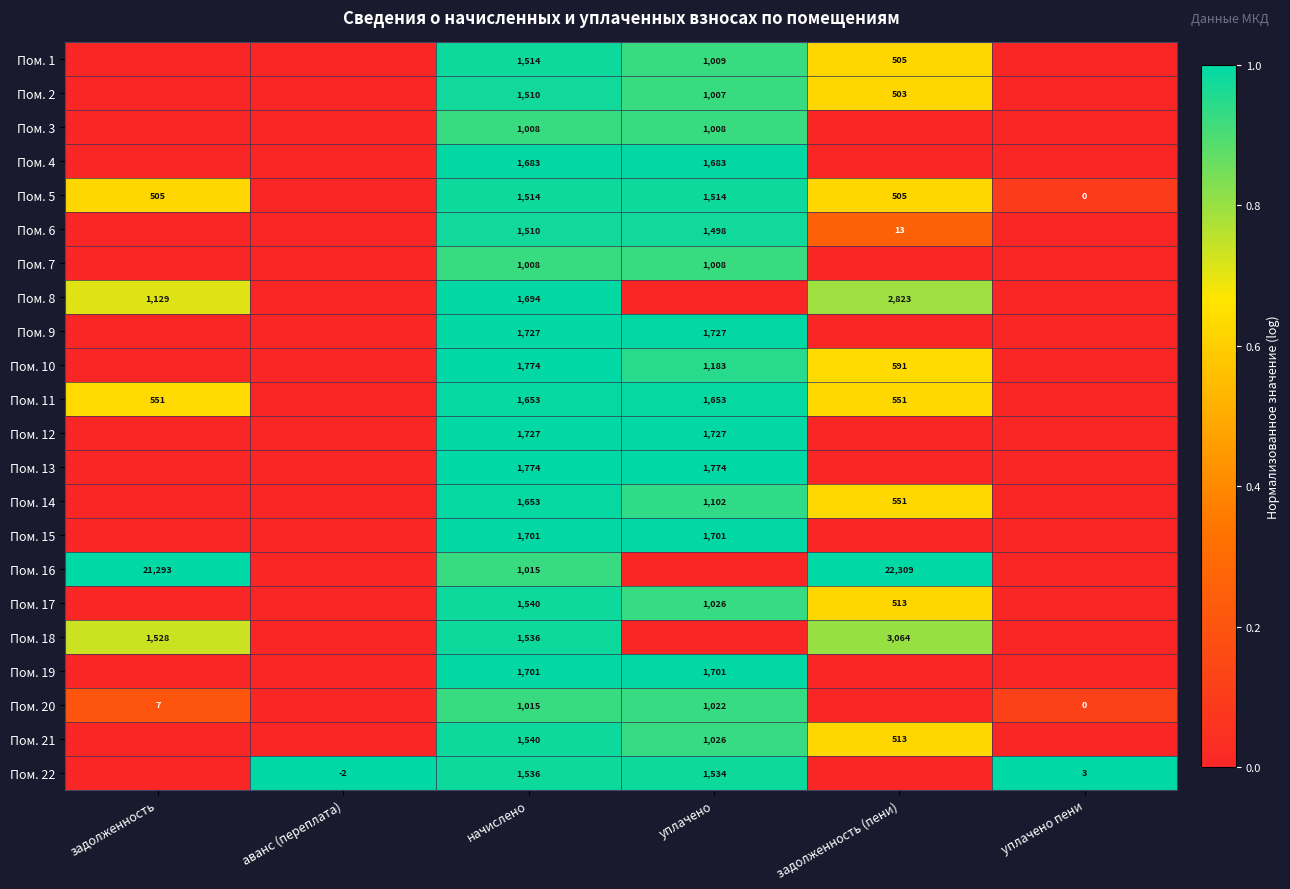

The value of Пом. 14 at задолженность (пени) is 831. True or false?

False